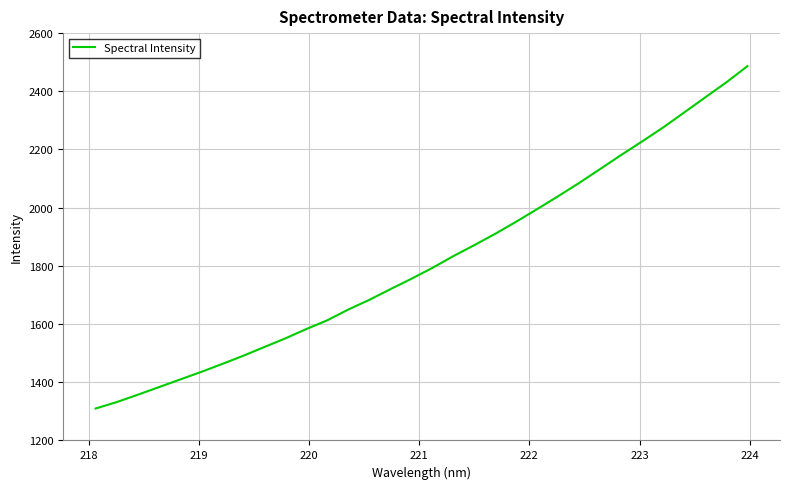

What is the minimum value shown in the chart?

1309.7